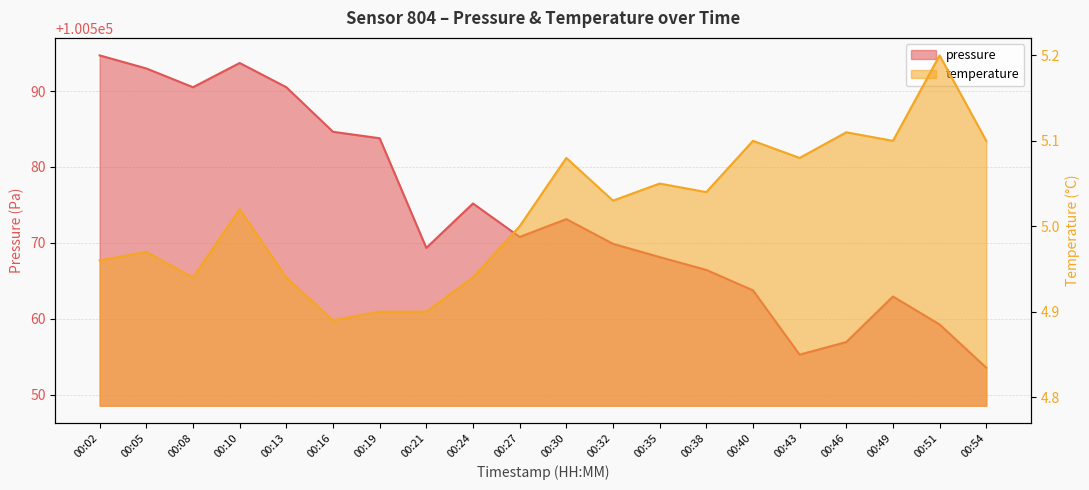

What is the value of the temperature point at the 6th from the left?

4.9